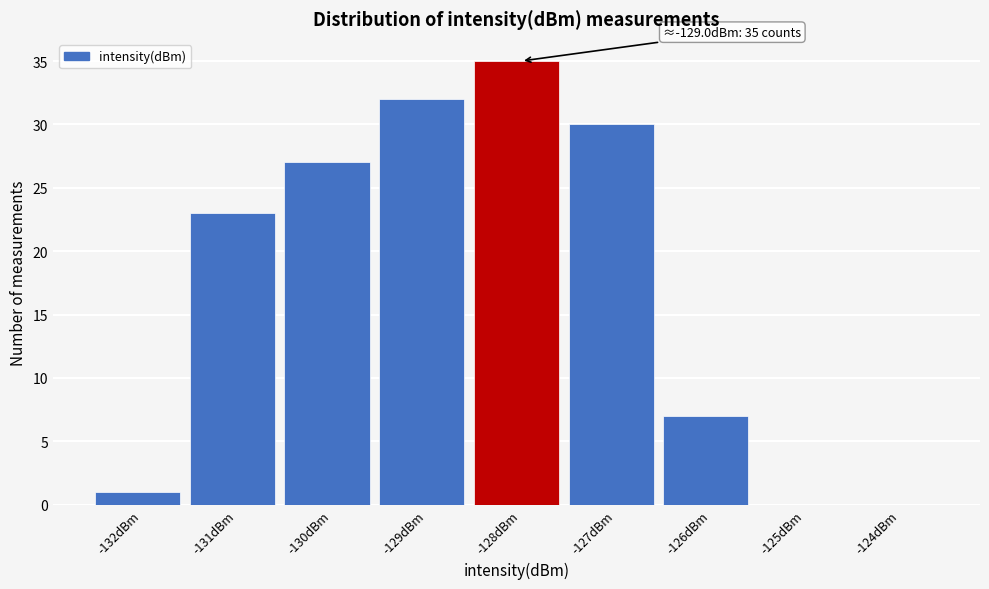

Reading left to right, what are all the values shown in this chart?

-132dBm=1	-131dBm=23	-130dBm=27	-129dBm=32	-128dBm=35	-127dBm=30	-126dBm=7	-125dBm=0	-124dBm=0